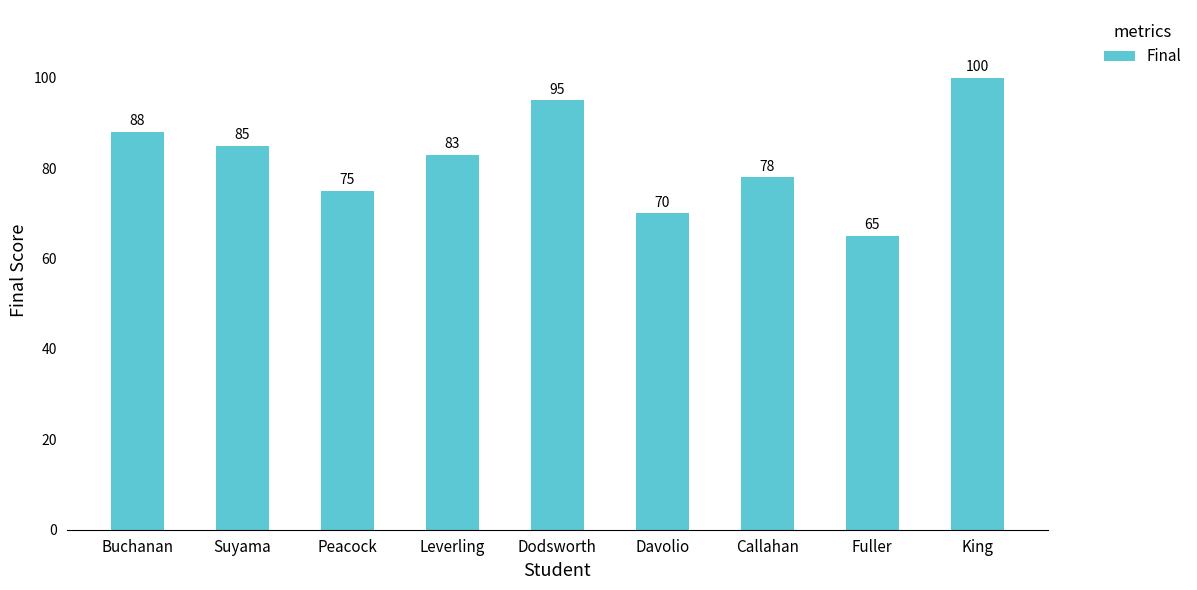

Is it true that the value at Peacock is 75?

True